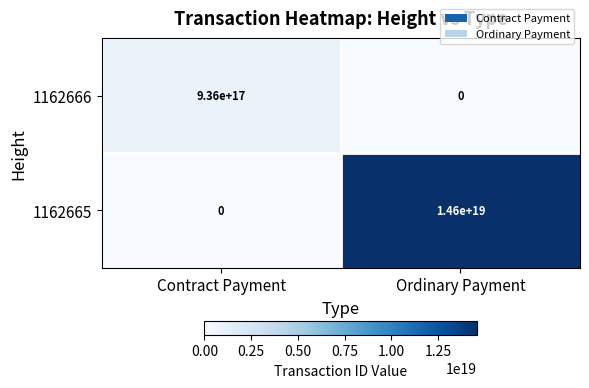

The 1162665 series shows 14600000000000000000 at Ordinary Payment. True or false?

True